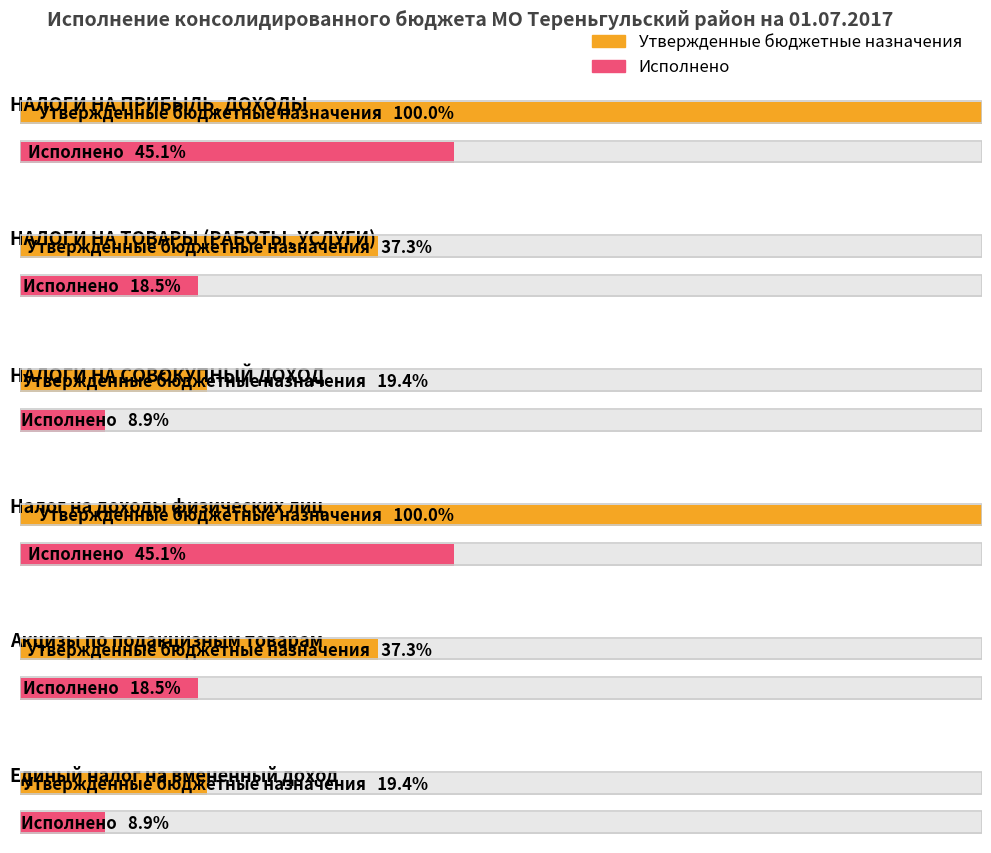

What position from the right is Налог на доходы физических лиц?

3